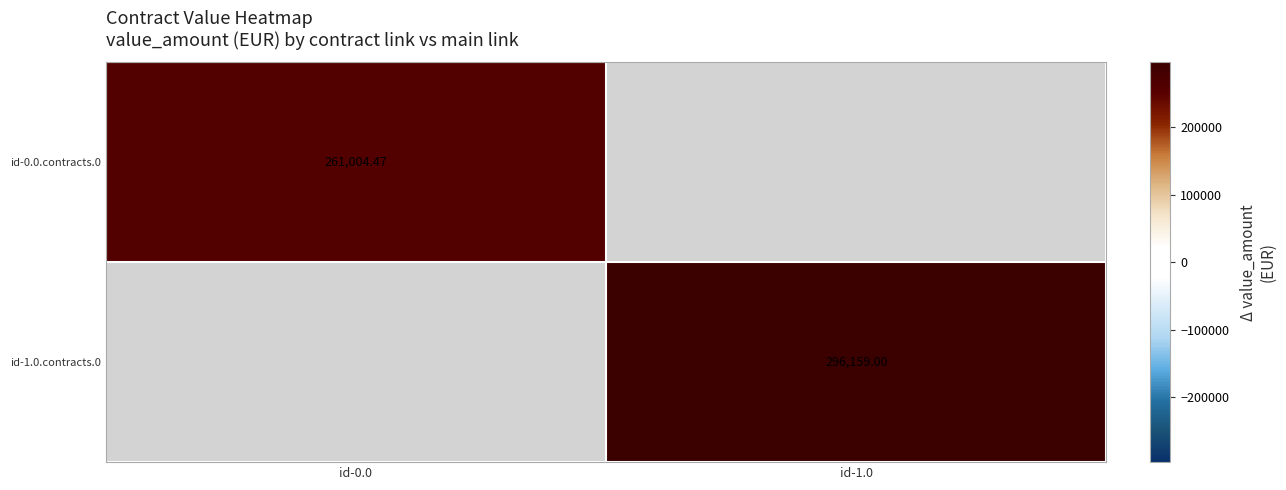

Rank the series by their maximum value, from lowest to highest.

id-0.0.contracts.0, id-1.0.contracts.0